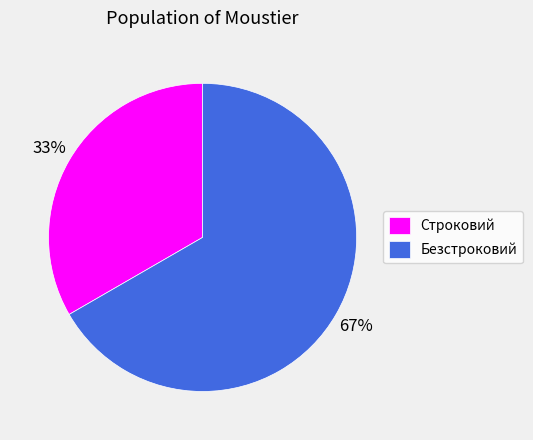

Rank the categories by value from highest to lowest.

Безстроковий, Строковий